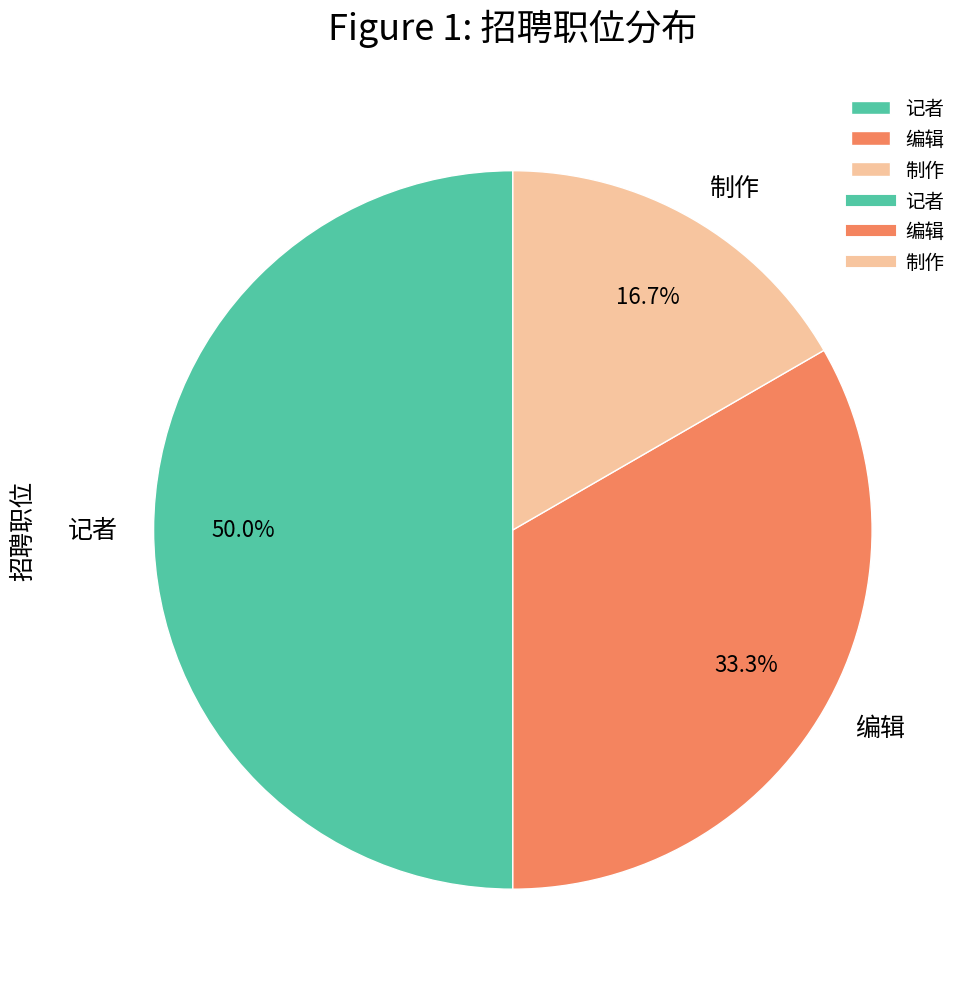

To the nearest percent, what portion does 制作 represent?

17%